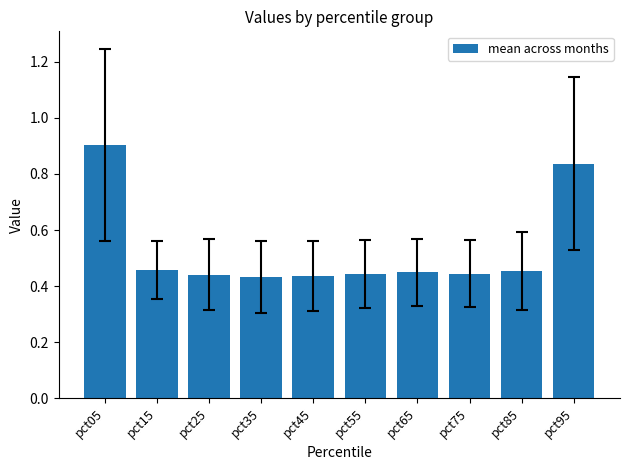

What is the sum of the values at pct85 and pct75?

0.9